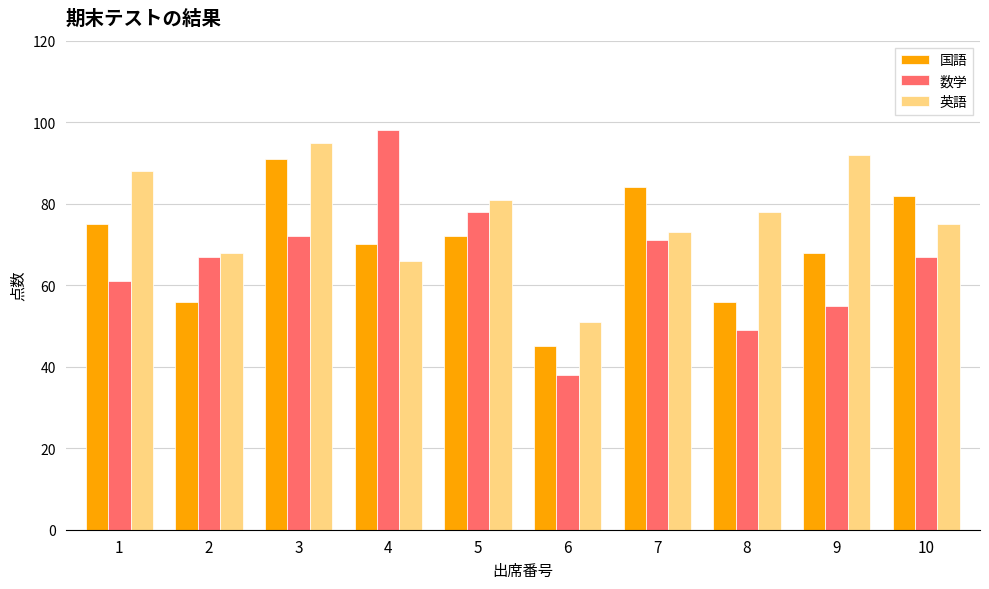

Which series has the widest spread of values?

数学